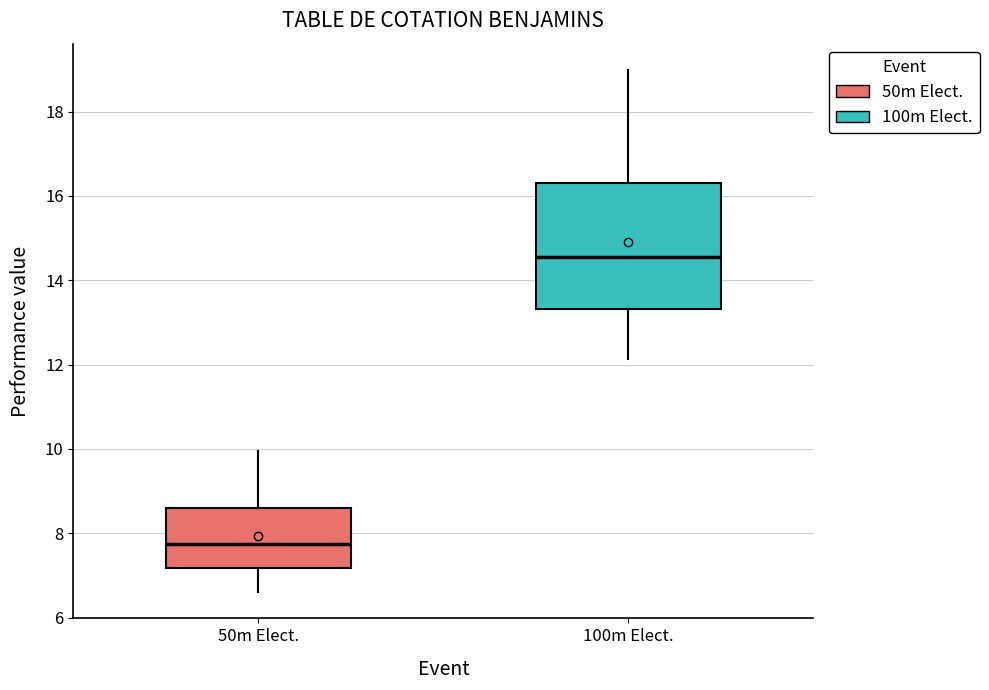

Reading left to right, read every box against the y-axis: the position of its median line, the range the box covers, and the ends of its whiskers. The values are not printed on the chart, so give them approximately, as read against the axis.

50m Elect.: median 7.8, box 7.2 to 8.6, whiskers 6.6 to 10.0
100m Elect.: median 14.6, box 13.4 to 16.2, whiskers 12.2 to 19.0